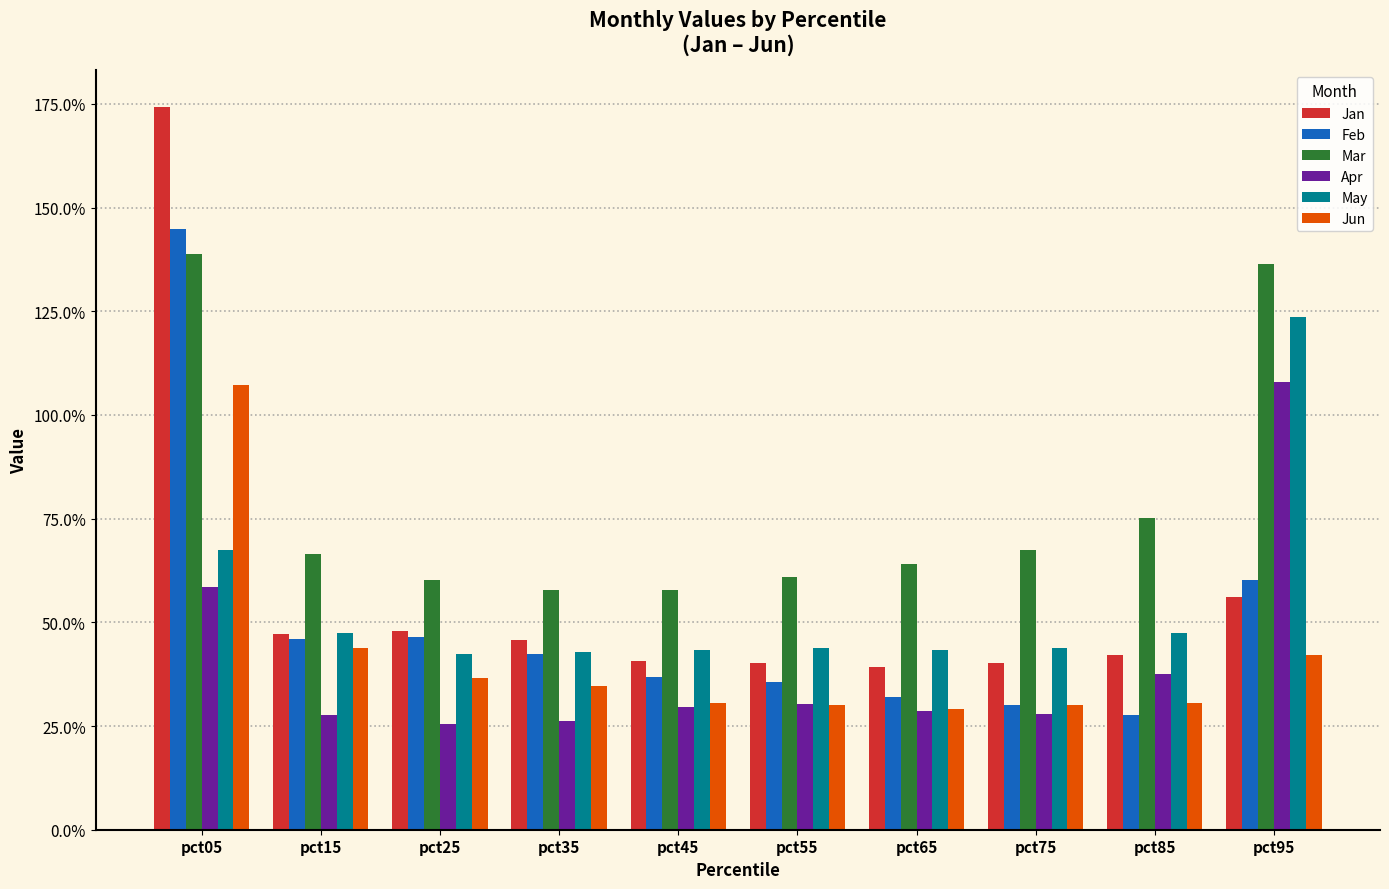

Which has a higher value, pct95 or pct35?

pct95